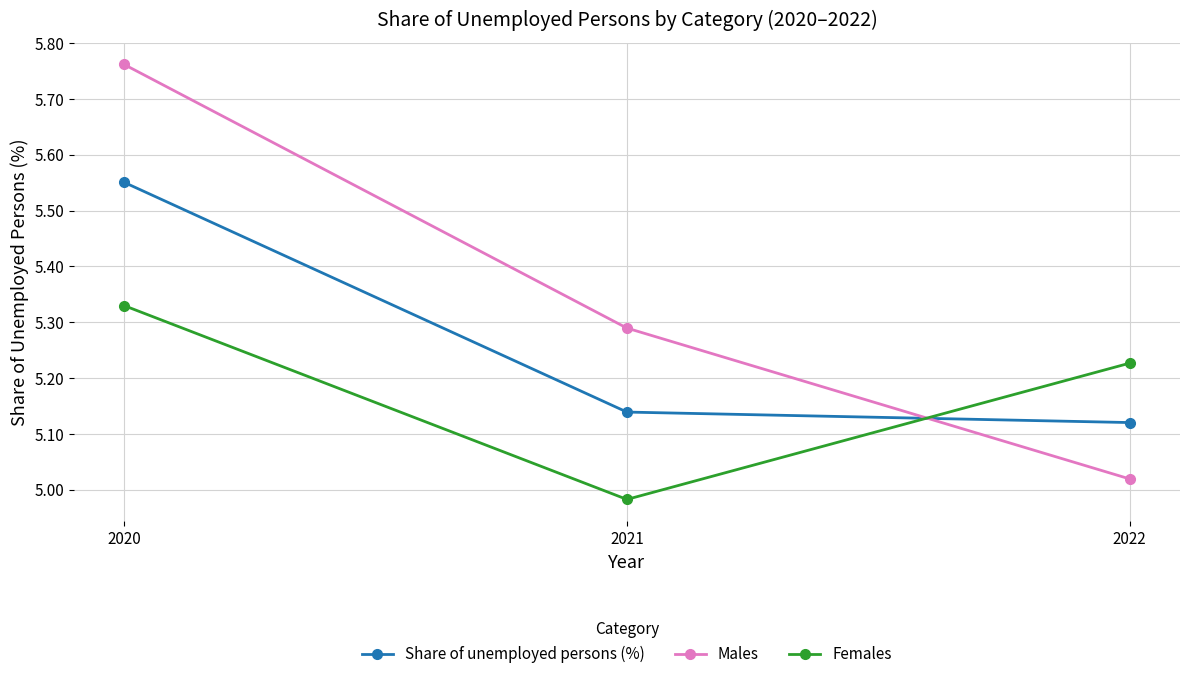

At which label does Share of unemployed persons (%) reach its minimum?

2022